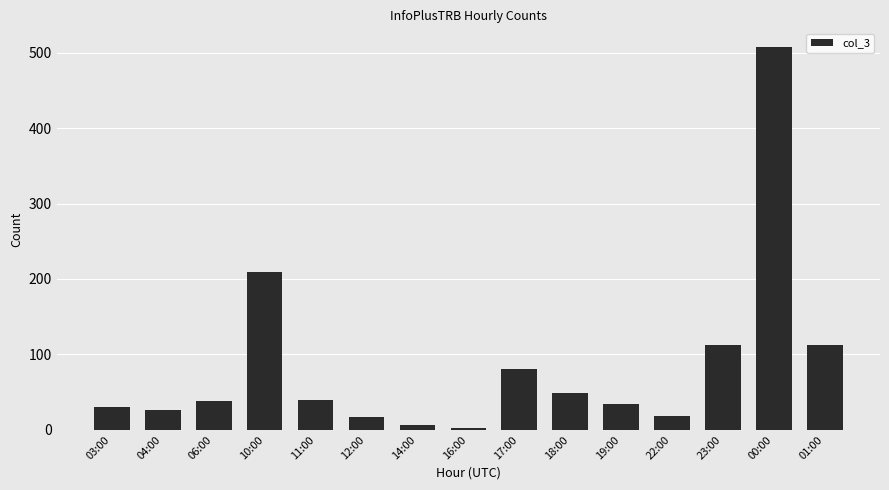

The chart shows a value of 282 at 10:00. True or false?

False